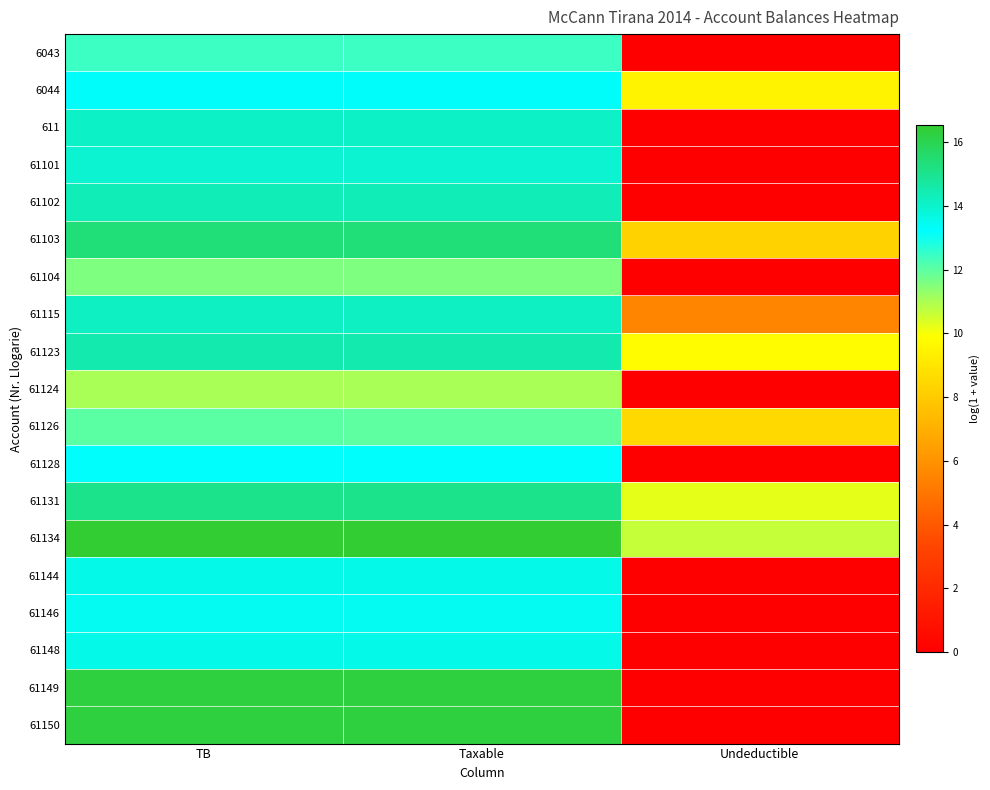

List the series in order of their peak value, highest first.

61134, 61149, 61150, 61103, 61131, 61123, 61102, 61115, 611, 61101, 61144, 61148, 61146, 6044, 61128, 6043, 61126, 61104, 61124